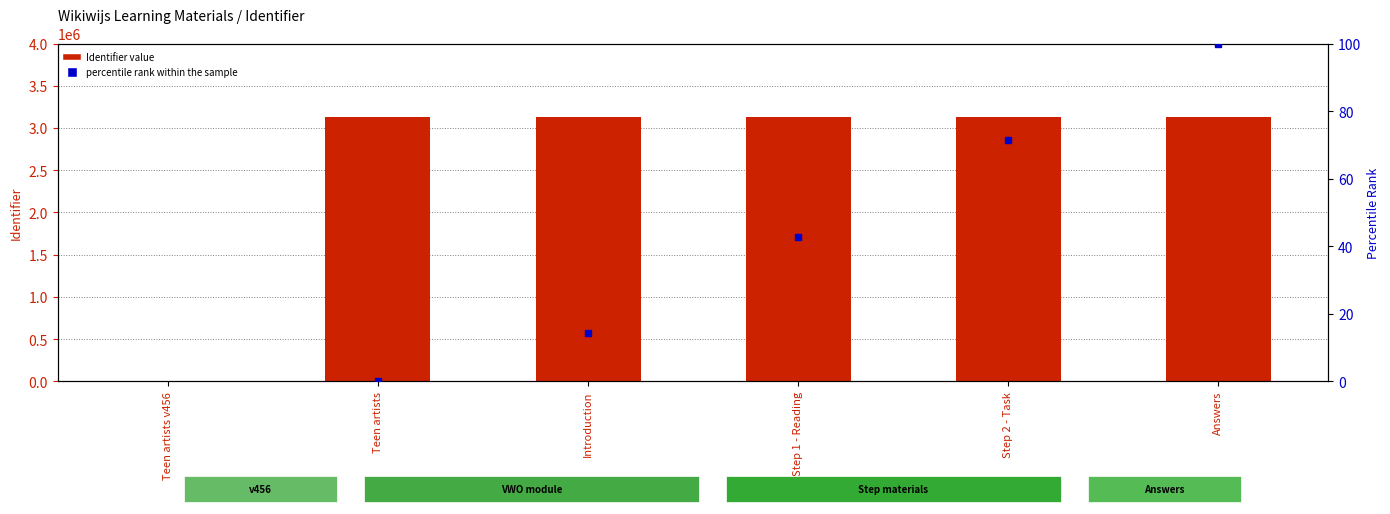

At how many categories does at least one series exceed -42205875?

6